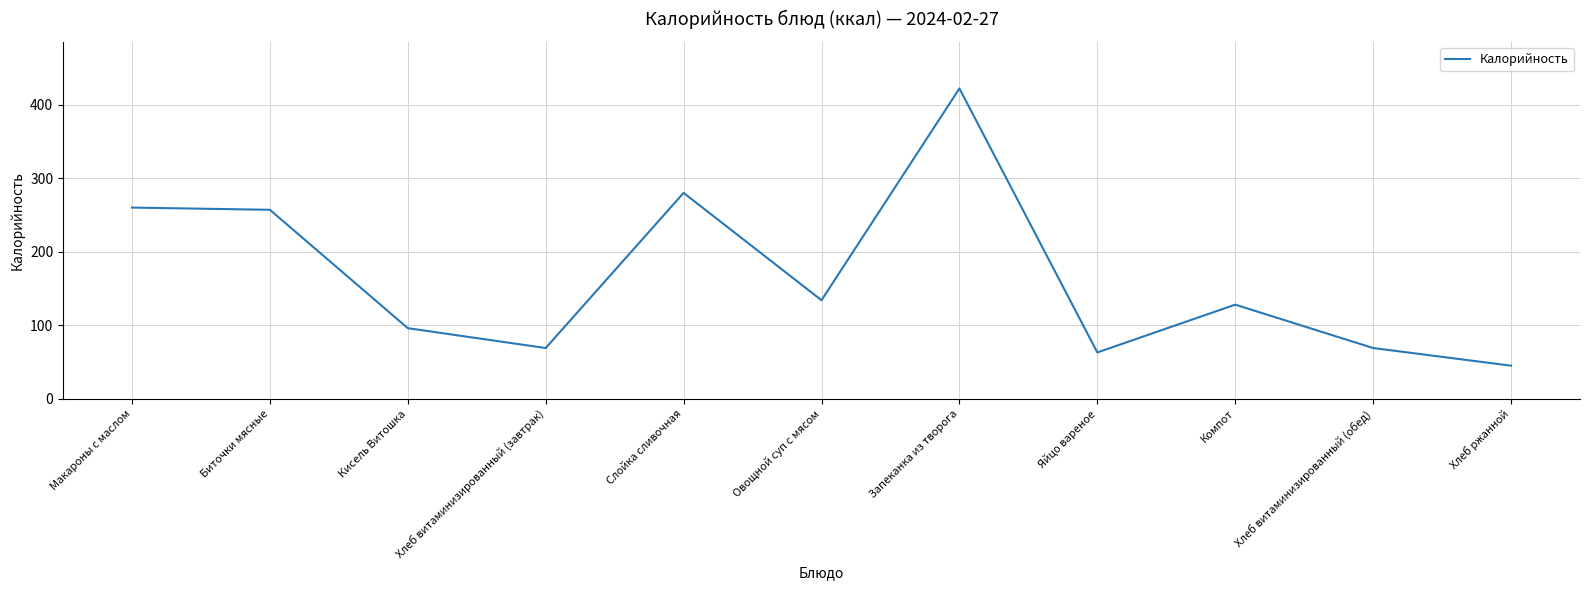

Between Слойка сливочная and Кисель Витошка, which is larger?

Слойка сливочная